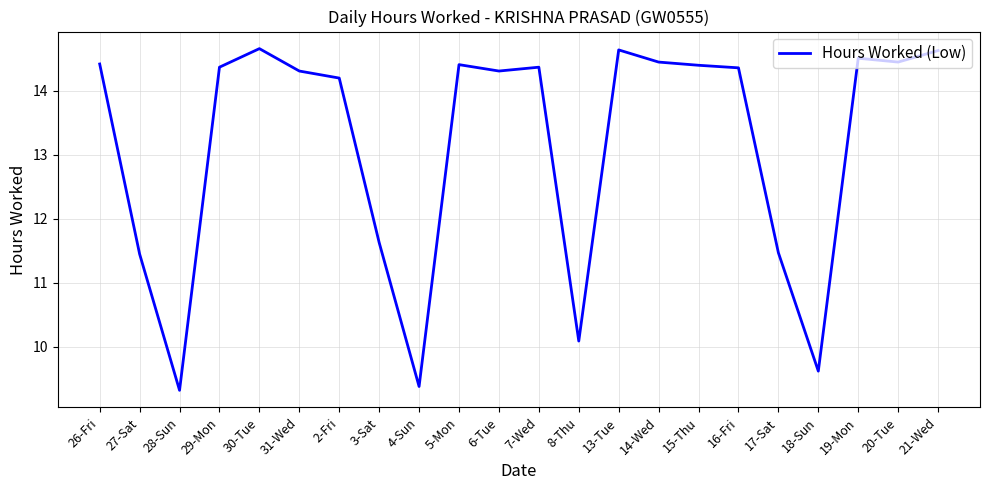

What is the difference between the values at 30-Tue and 15-Thu?

0.3